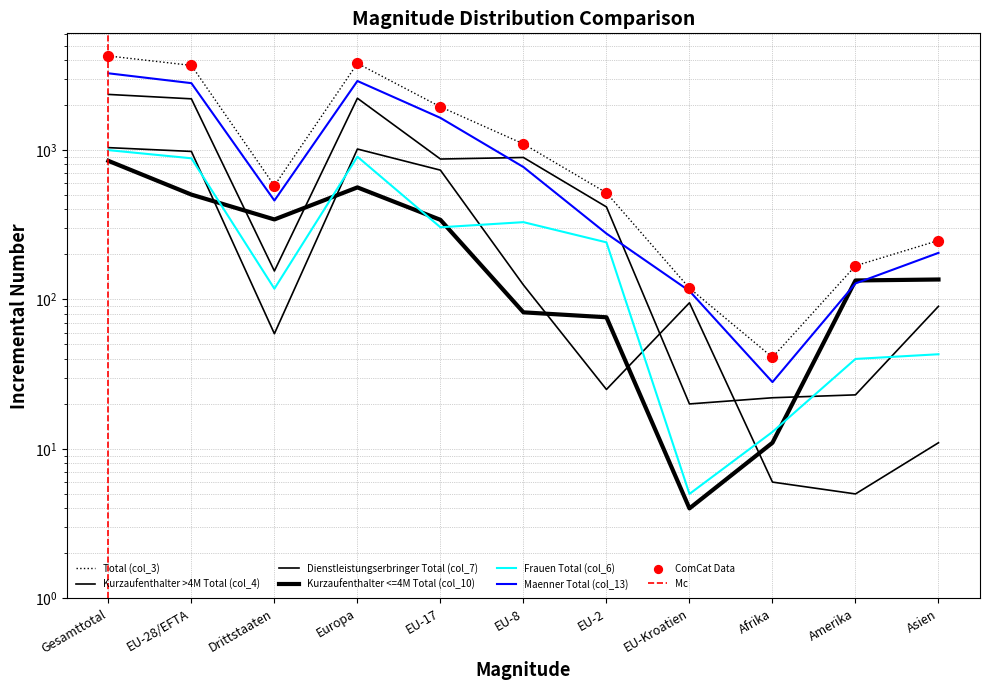

Which series has the widest spread of Y values?

Total (col_3)